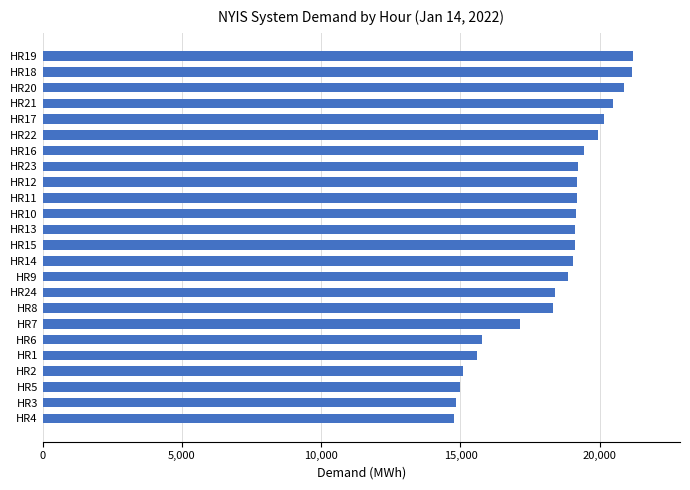

Approximately how many times larger is the value at HR13 compared to HR23?

1.0